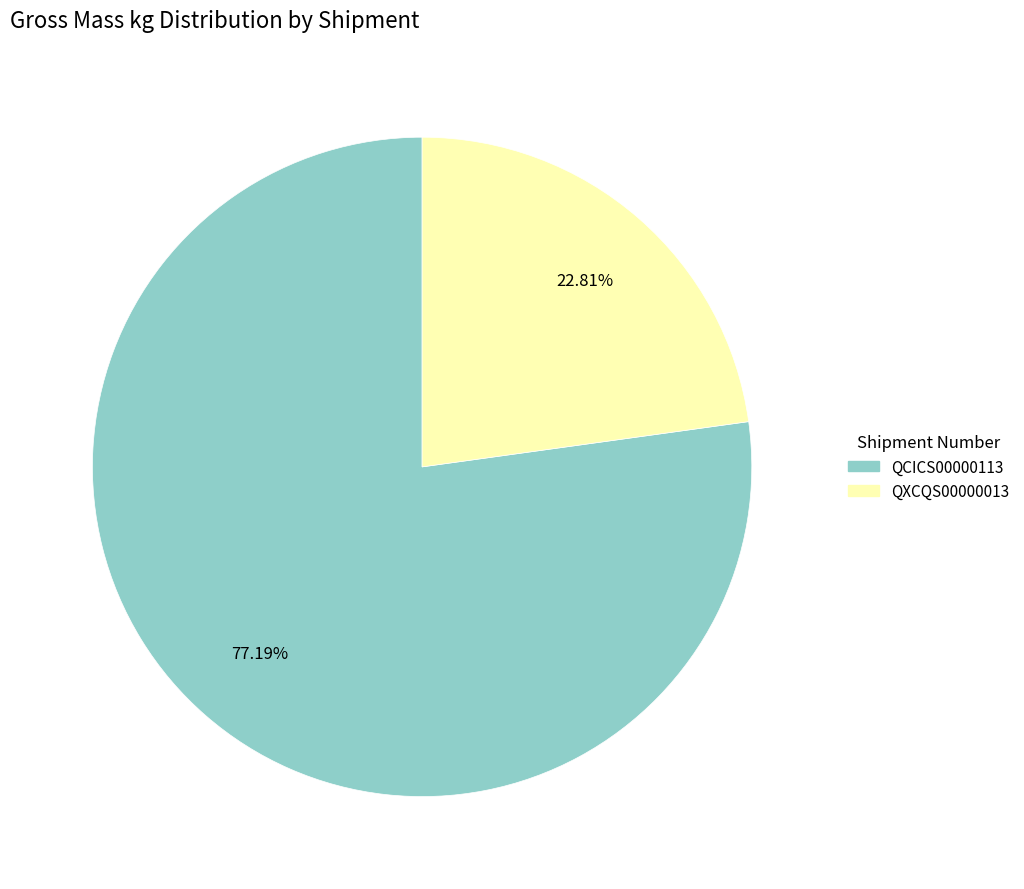

Between QCICS00000113 and QXCQS00000013, which is larger?

QCICS00000113